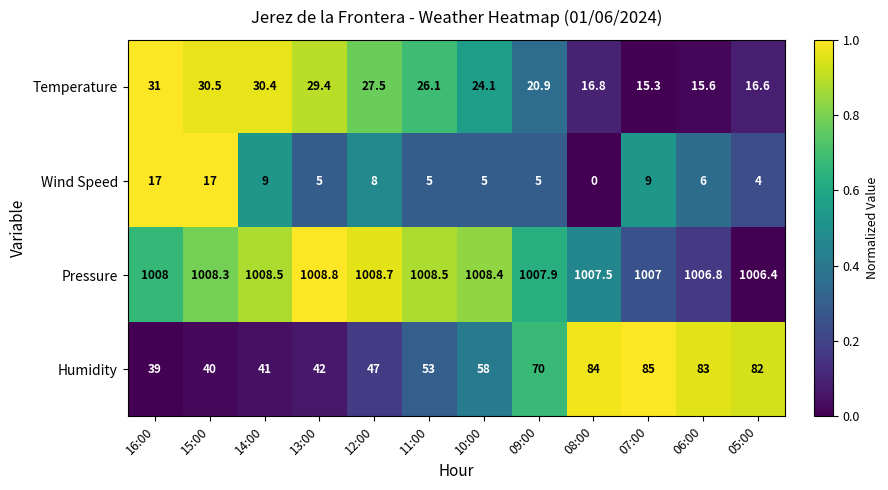

How many categories are shown in the chart?

12